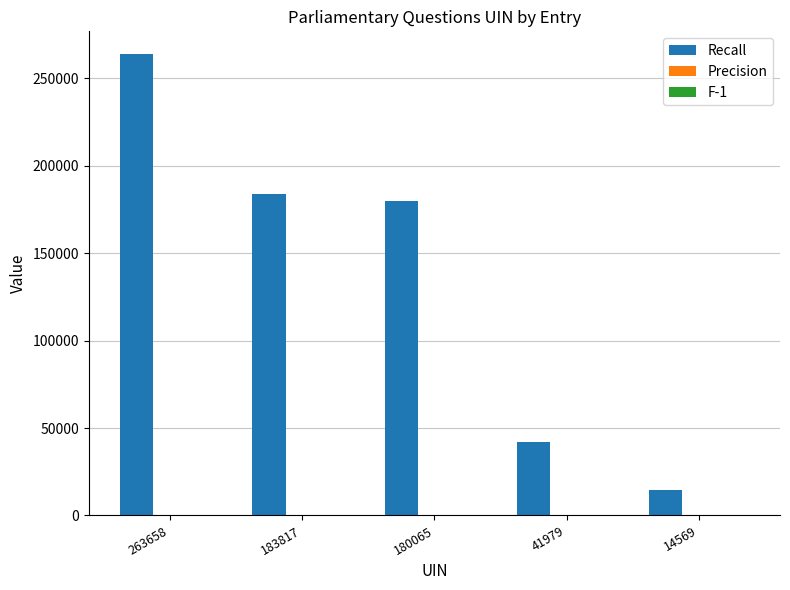

What is the spread (max minus min) of values at 41979?

41978